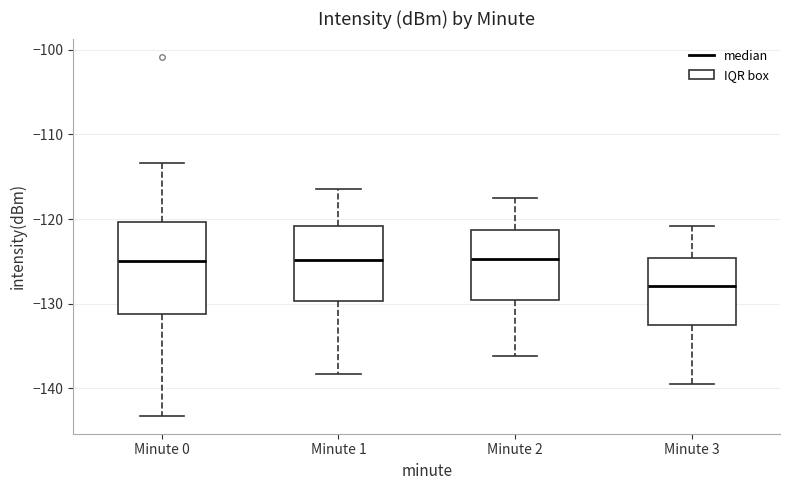

Which box is the tallest, from its lower edge to its upper edge?

Minute 0